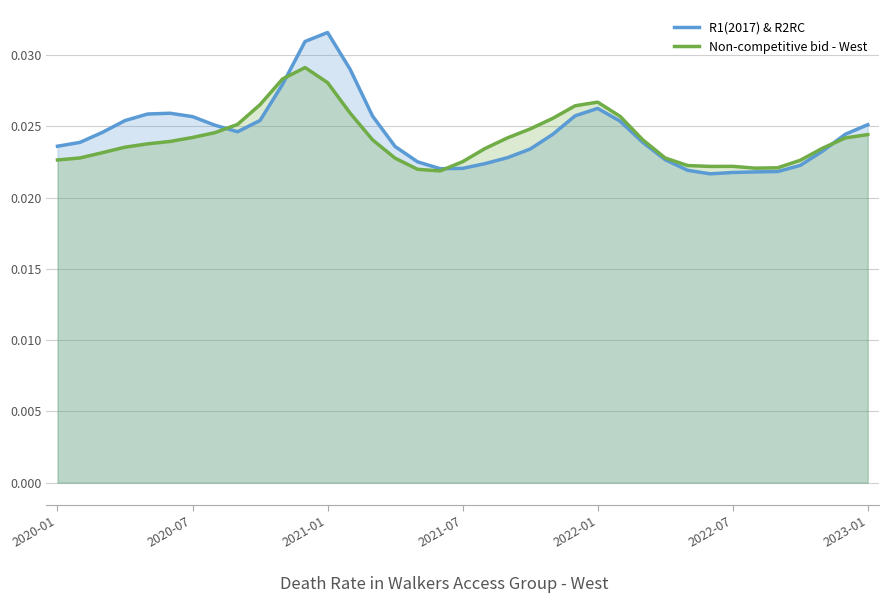

True or false: Non-competitive bid - West has a value of 0.0 at 29.

True